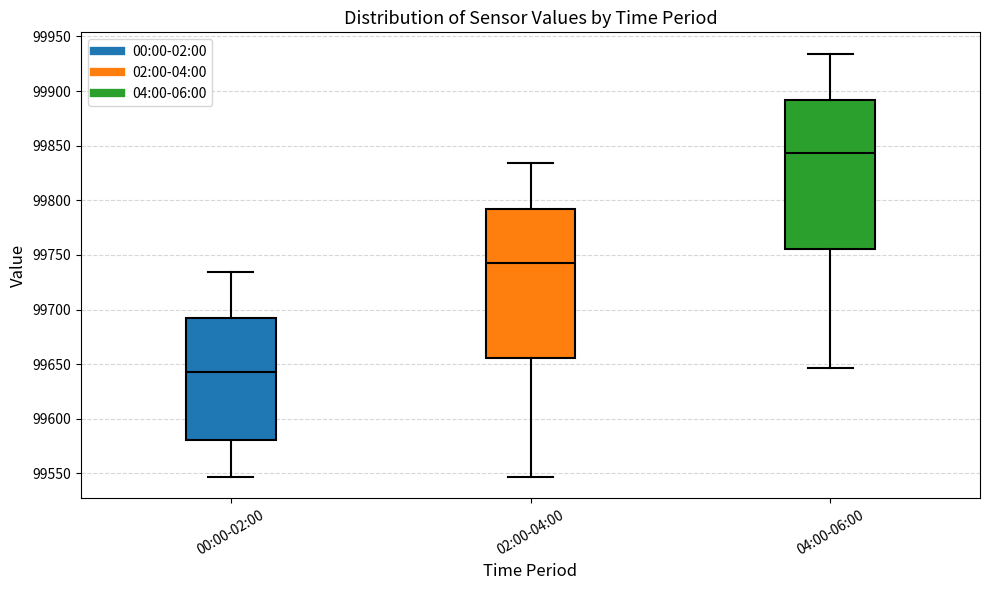

Reading left to right, transcribe this box plot: for each box, give where its median line is, the range the box spans, and where its two whiskers end, as read against the y-axis. The values are not printed on the chart, so give them approximately, as read against the axis.

00:00-02:00: median 99645, box 99580 to 99690, whiskers 99545 to 99735
02:00-04:00: median 99745, box 99655 to 99790, whiskers 99545 to 99835
04:00-06:00: median 99845, box 99755 to 99890, whiskers 99645 to 99935